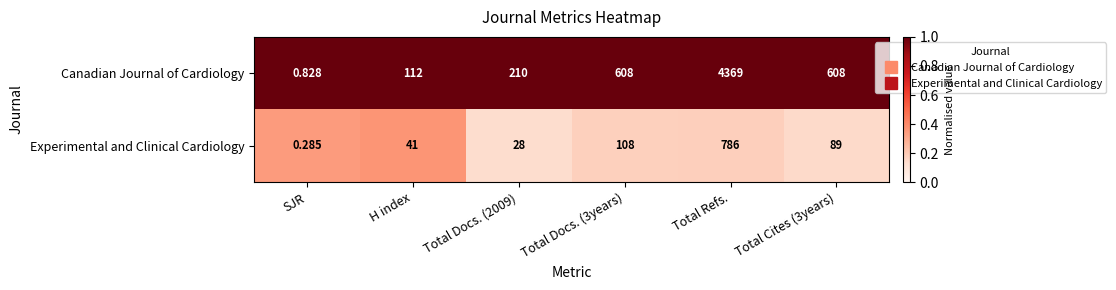

Which series has the largest range (max minus min)?

Canadian Journal of Cardiology